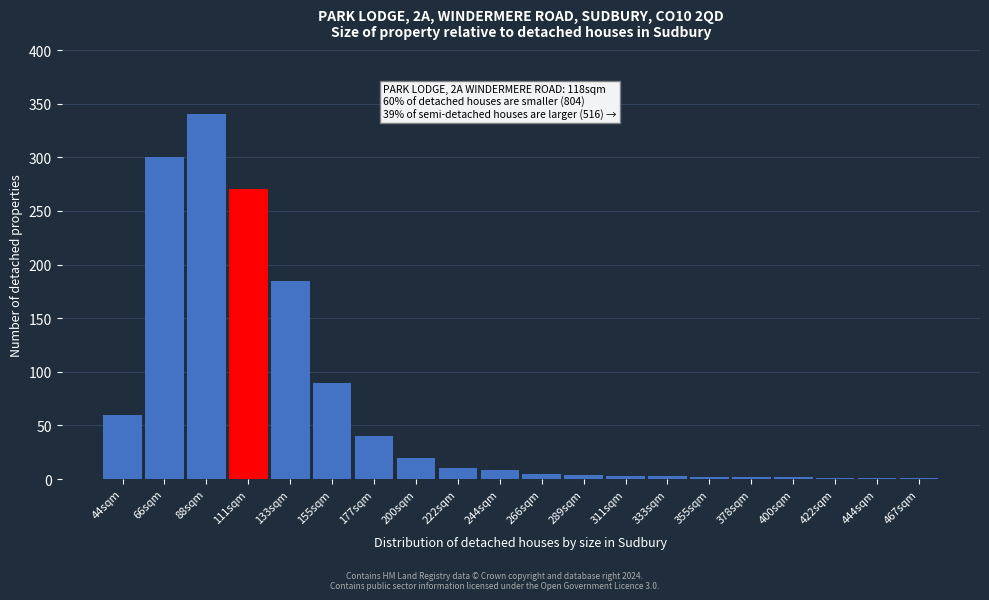

What is the sum of all values?

1347